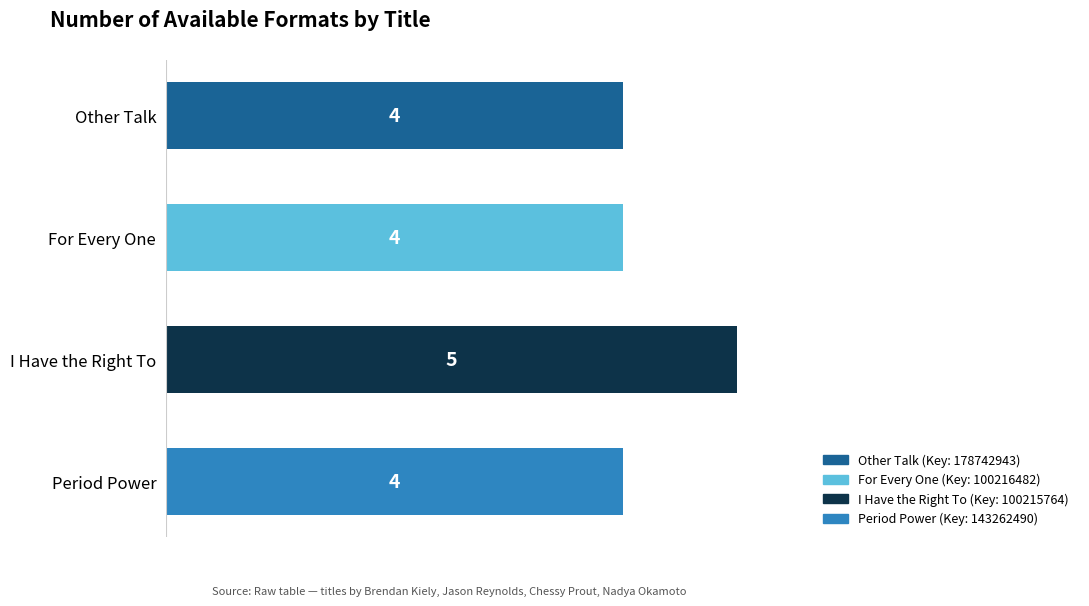

How many series are shown in this chart?

1